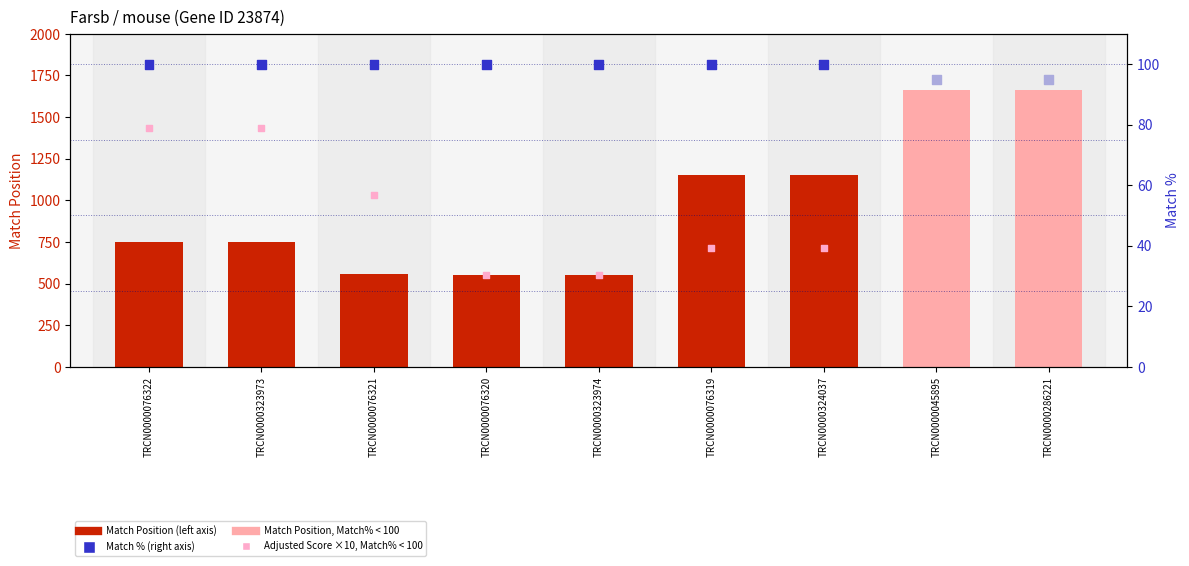

At which category is the sum across all series the highest?

TRCN0000045895